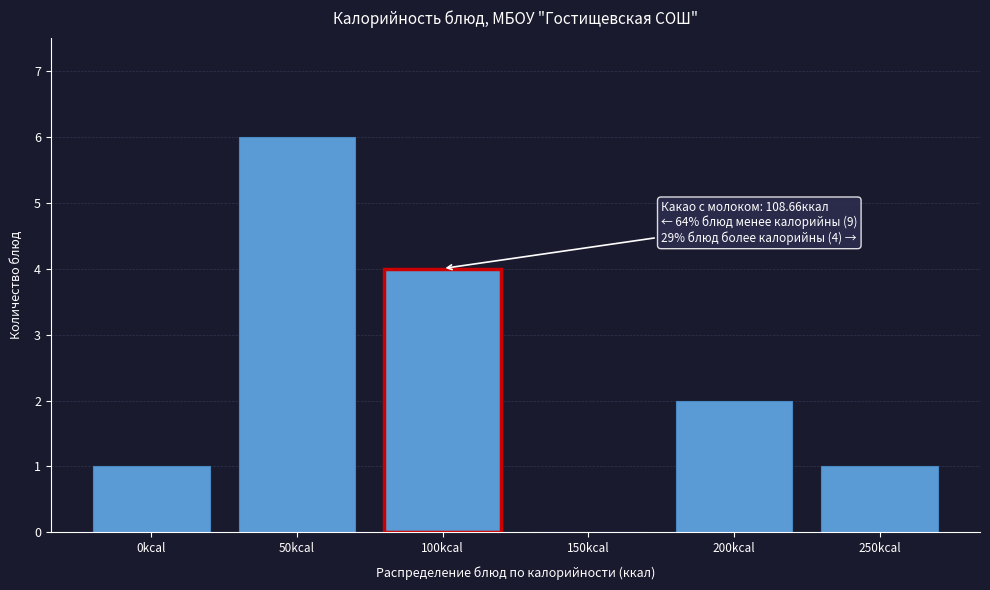

Reading left to right, transcribe all the data shown in this chart.

0kcal=1	50kcal=6	100kcal=4	150kcal=0	200kcal=2	250kcal=1